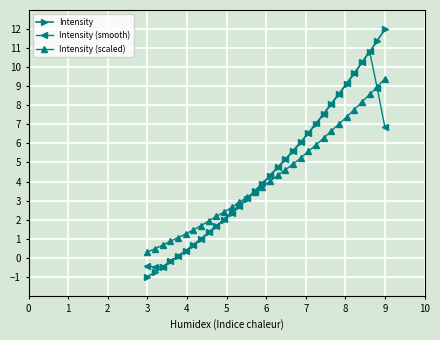

Which series has the largest range (max minus min)?

Intensity